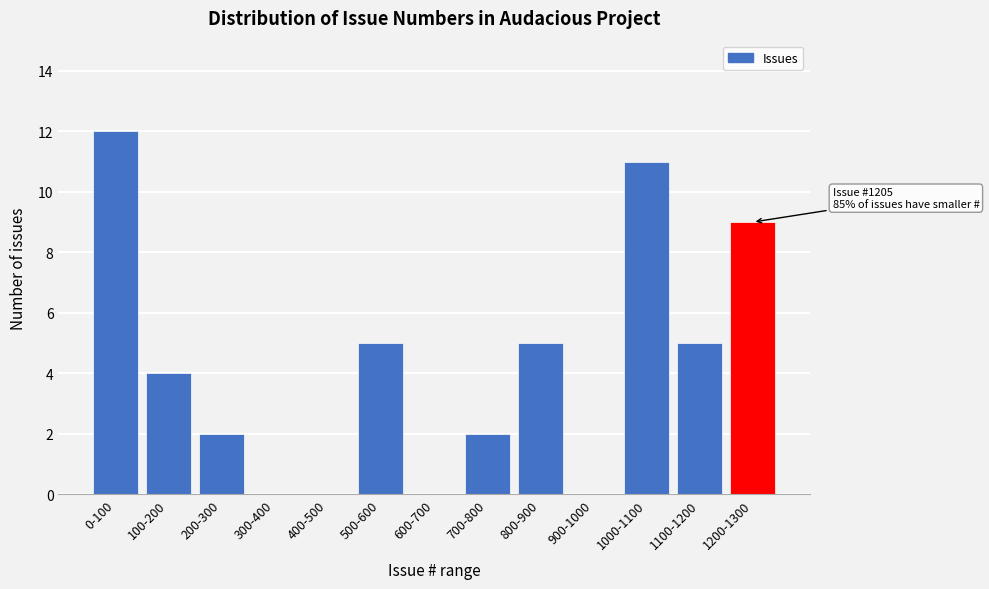

Reading left to right, what are all the values shown in this chart?

0-100=12	100-200=4	200-300=2	300-400=0	400-500=0	500-600=5	600-700=0	700-800=2	800-900=5	900-1000=0	1000-1100=11	1100-1200=5	1200-1300=9